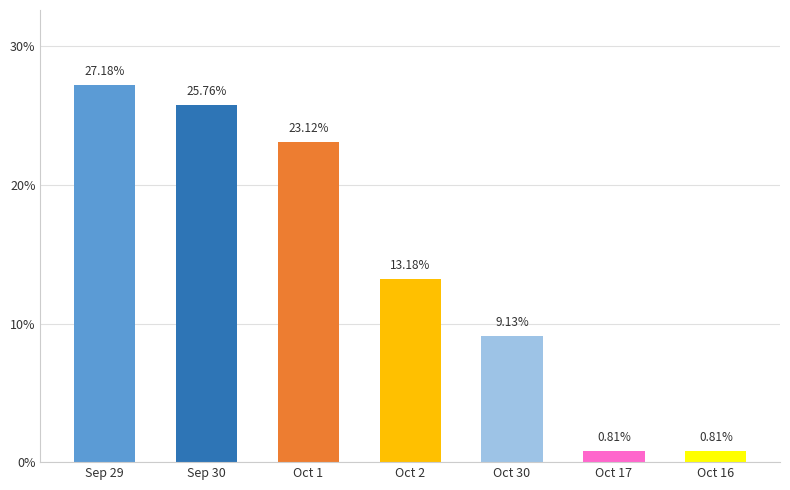

What is the difference between the second highest and second lowest values?

24.9